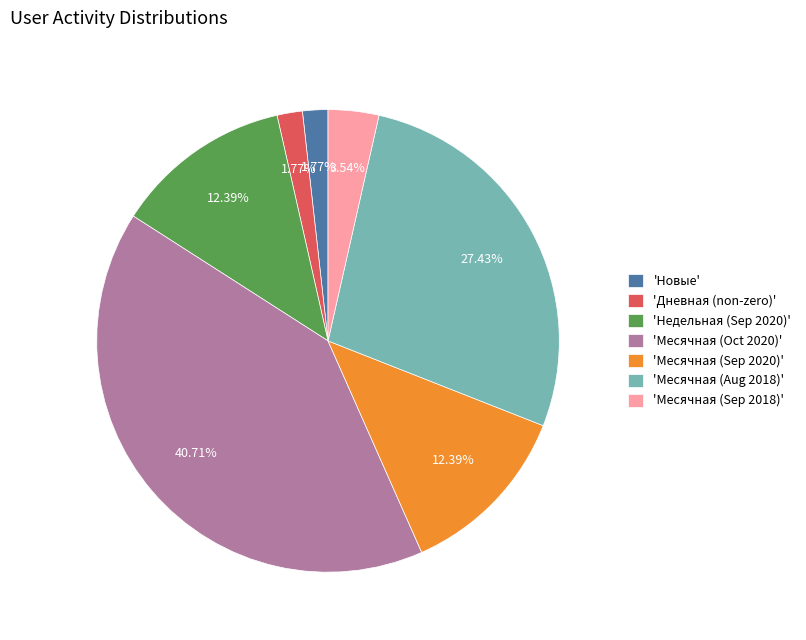

Combined, do 'Месячная (Aug 2018)' and 'Новые' account for over 50%?

No